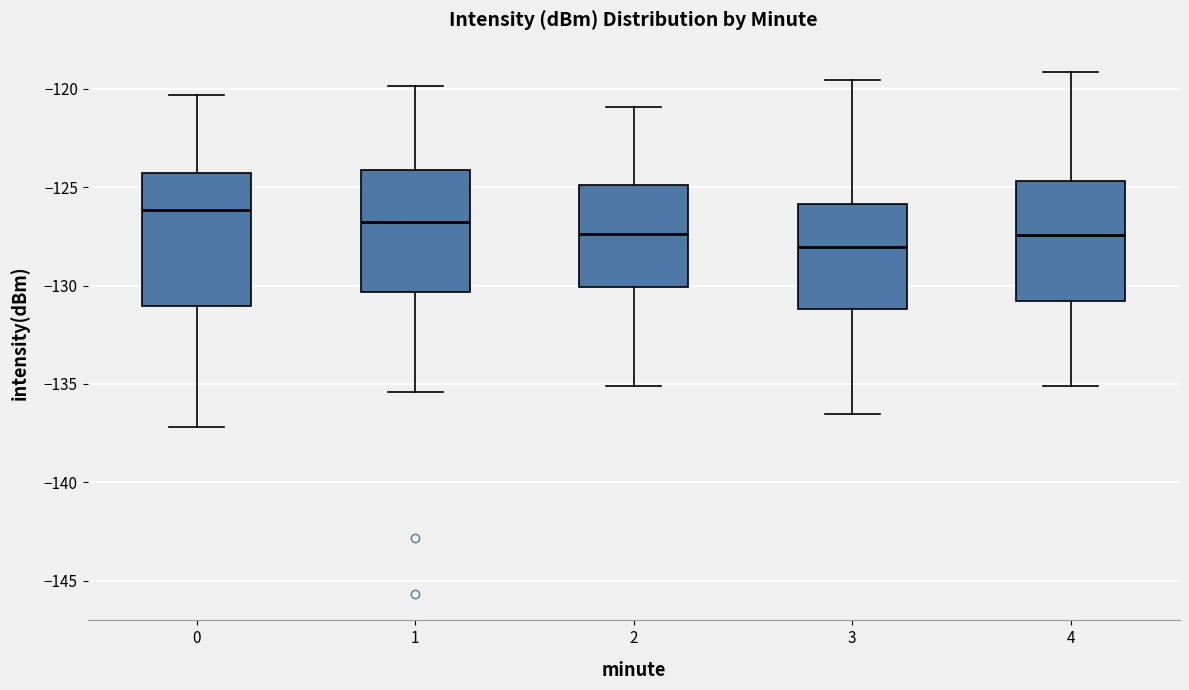

Where does the median line of the box at x = 4 sit on the y-axis? The values are not printed on the chart, so give them approximately, as read against the axis.

-127.5